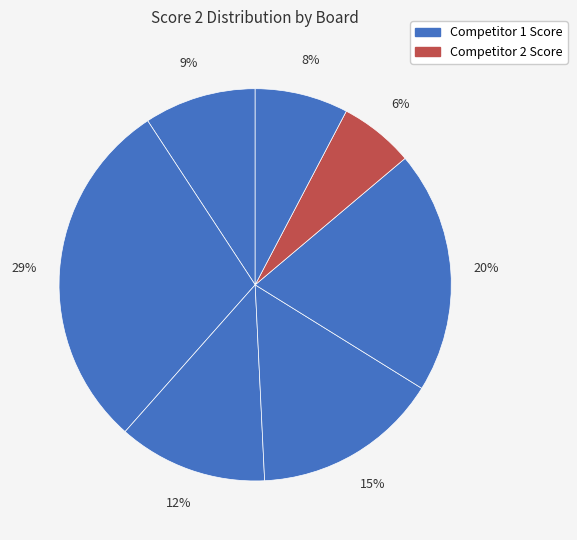

To the nearest percent, what is the difference between the largest and smallest slice percentages?

23%